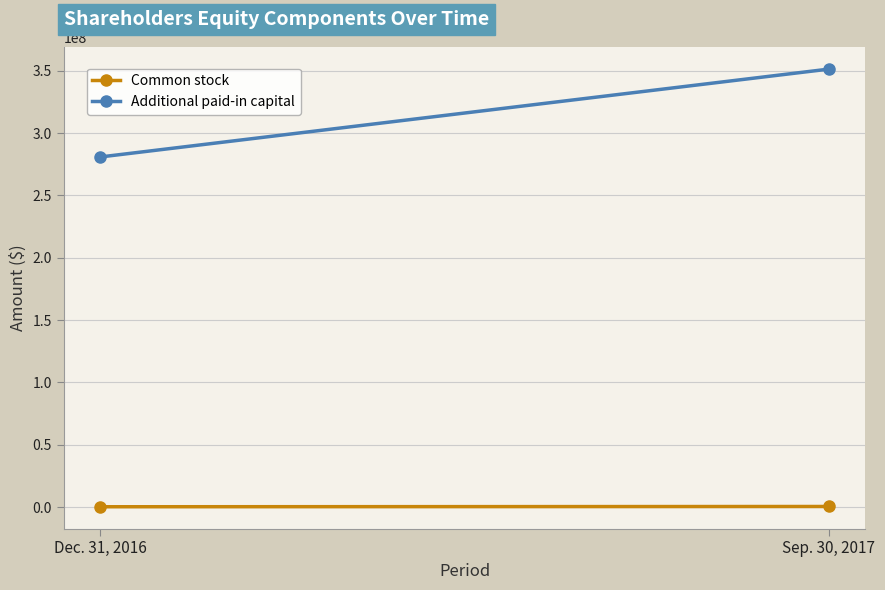

How many Common stock values are between 306127 and 521149?

2